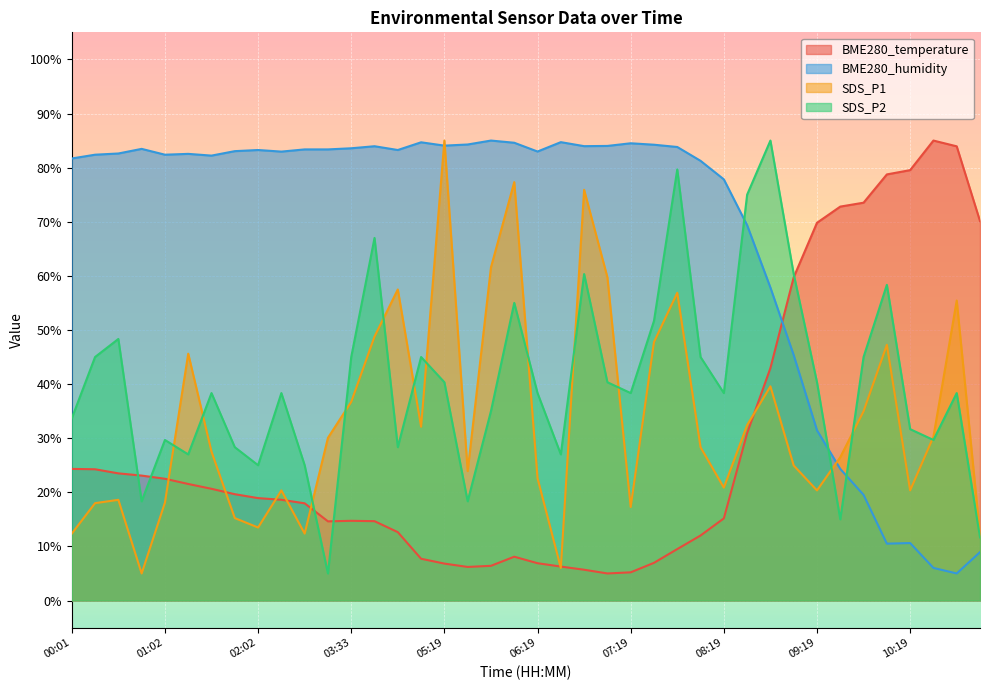

The SDS_P1 series shows 23.9 at 05:34. True or false?

True